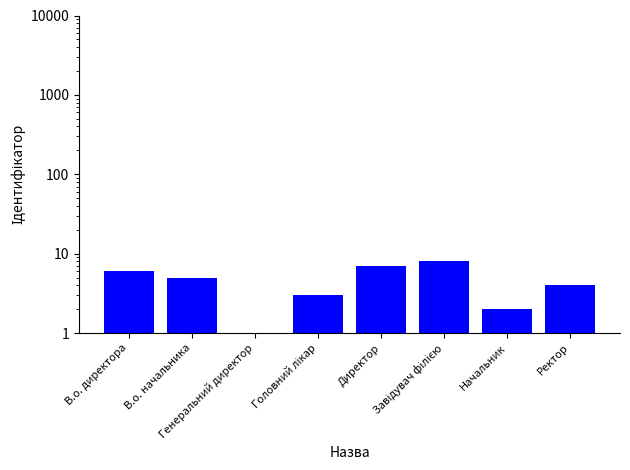

Count the values in the range 3 to 7.

5